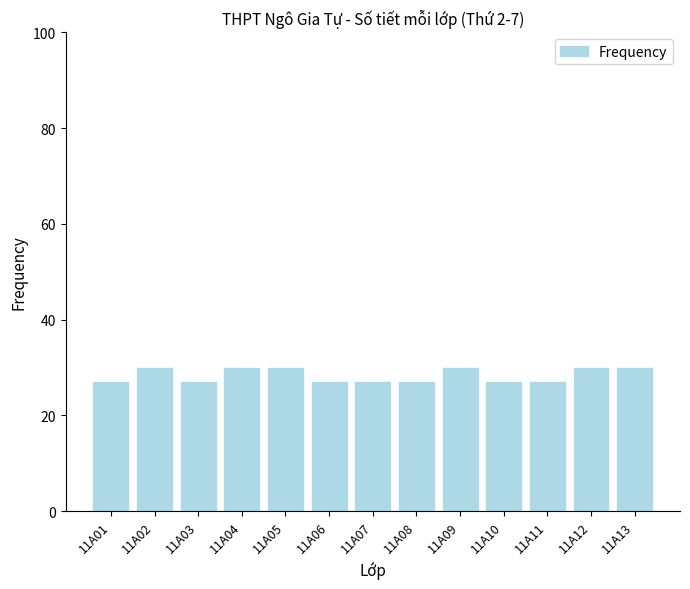

Approximately how many times larger is the value at 11A02 compared to 11A10?

1.1